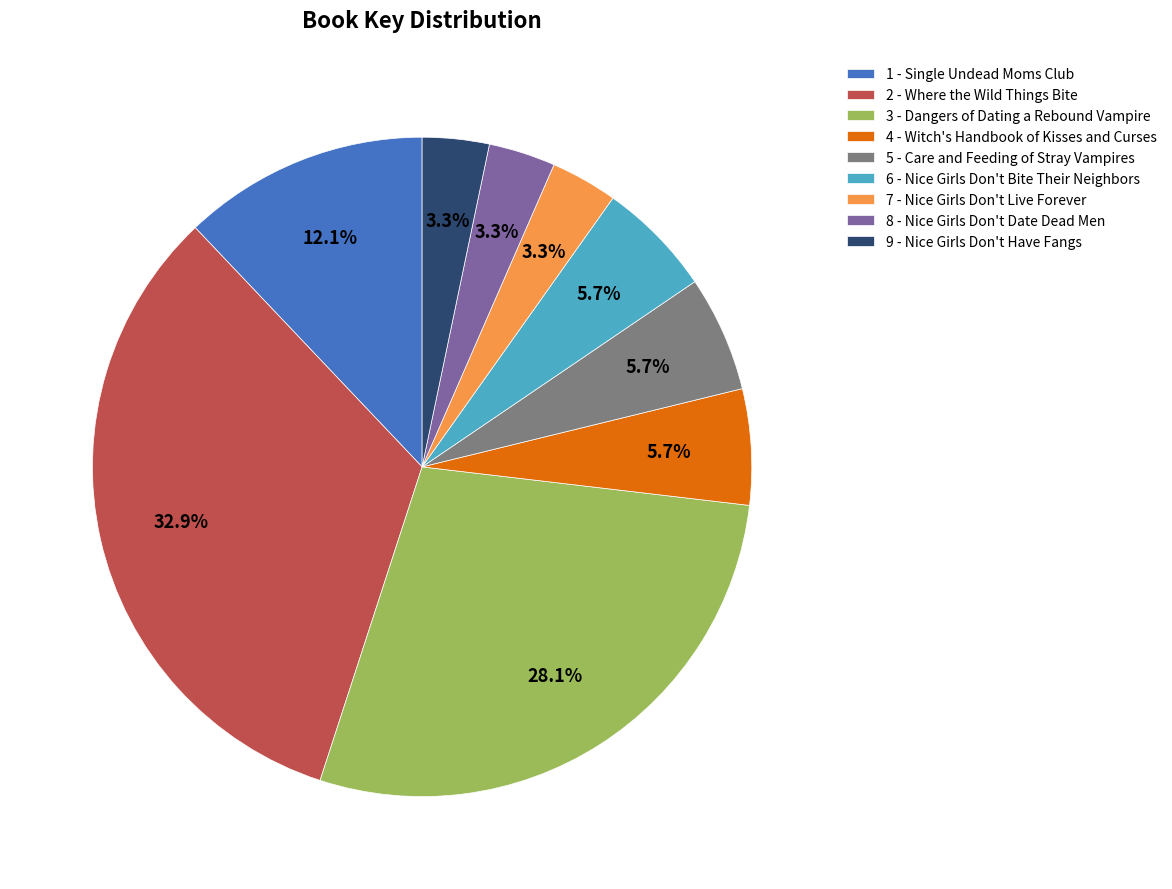

Is it true that 8 - Nice Girls Don't Date Dead Men is 3% of the pie?

True